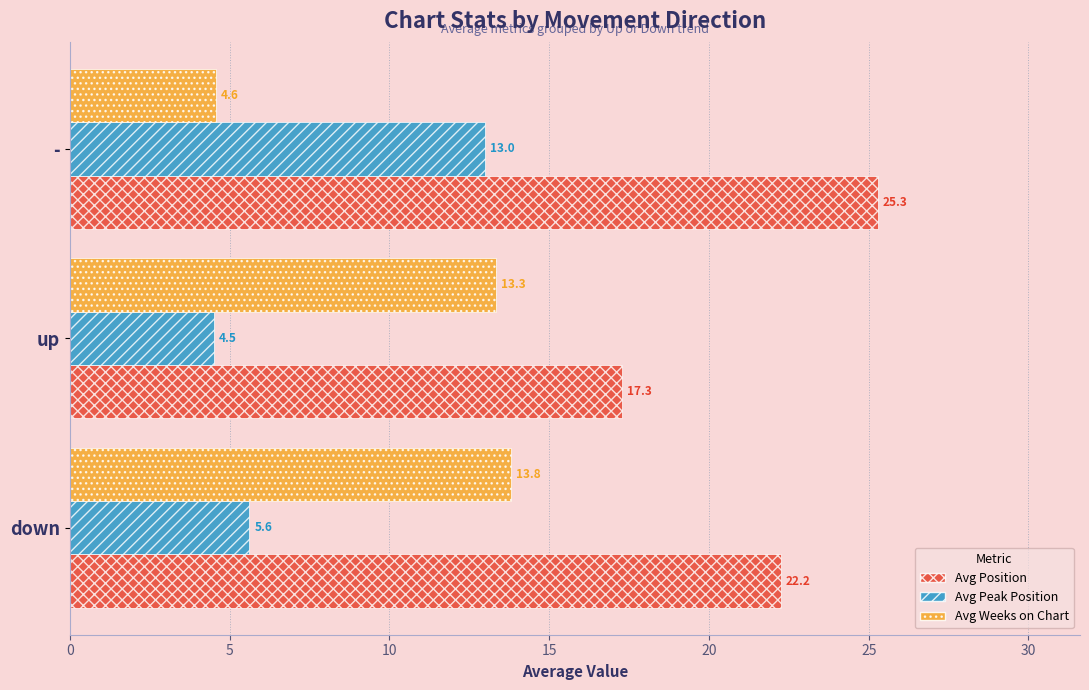

Which category has the lowest value across all series?

up